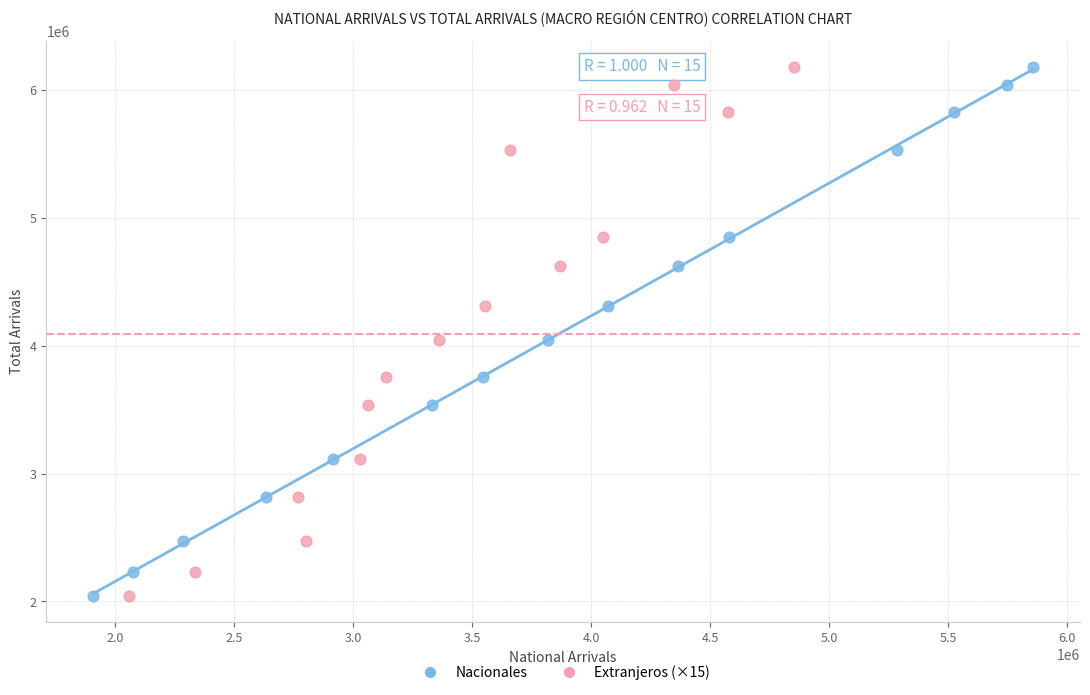

What are all the series names shown in the legend?

Nacionales, Extranjeros (×15)